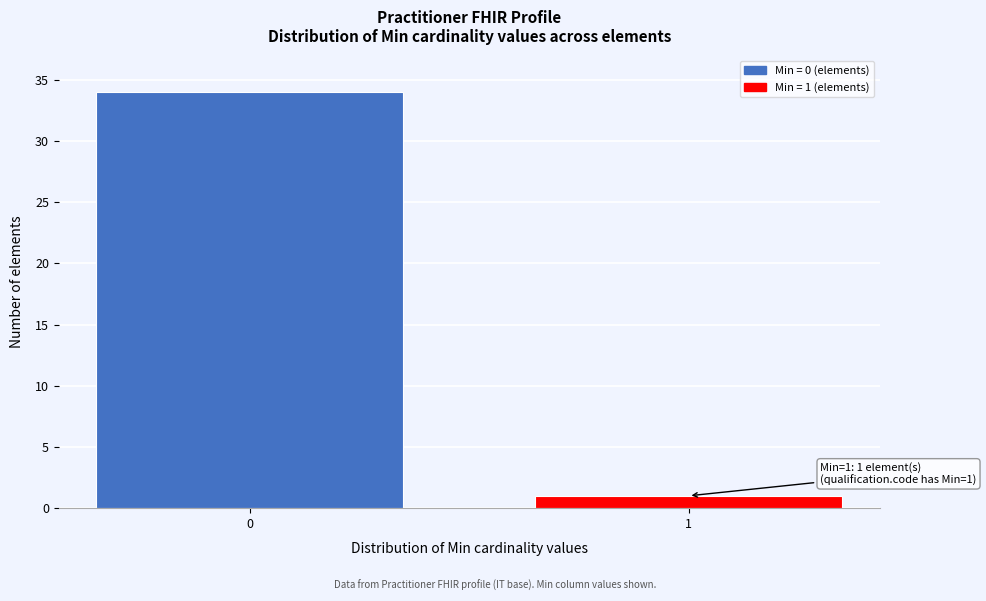

Reading left to right, list all the values displayed in this chart.

34	1